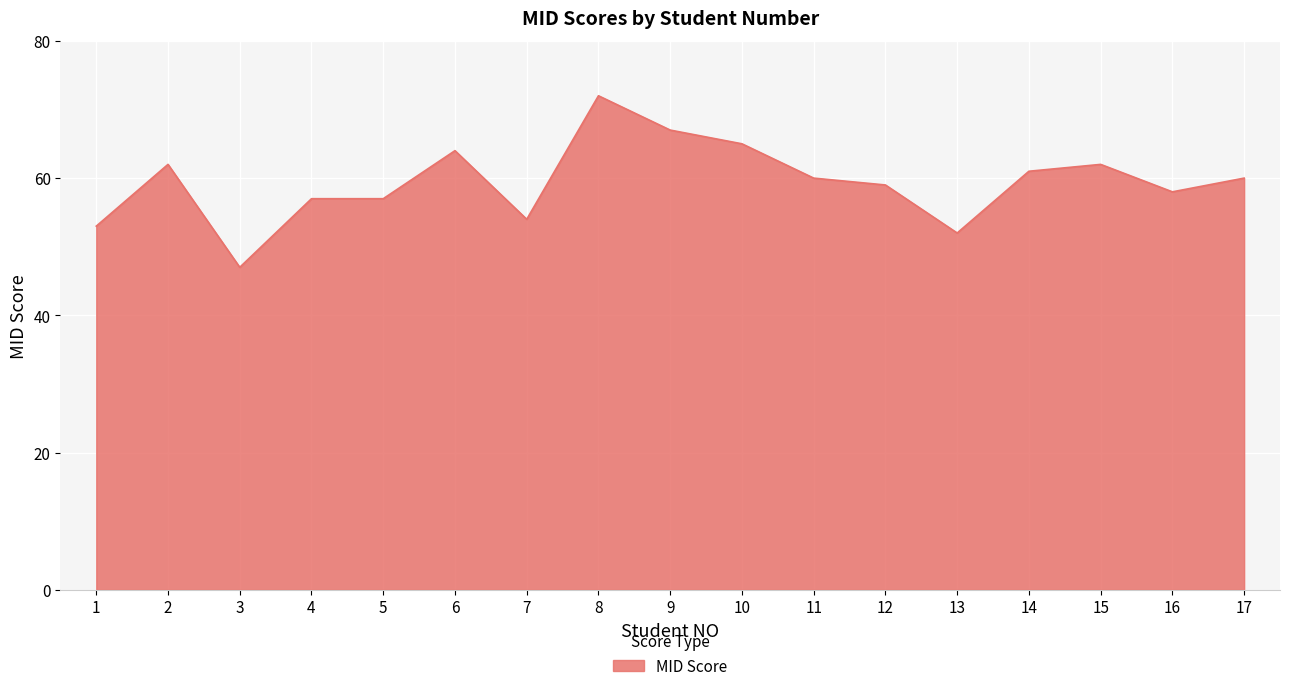

Which category has the lowest value across all series?

3